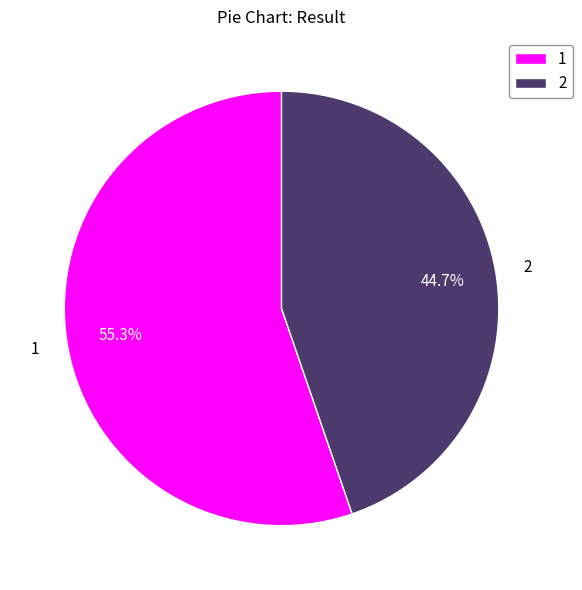

Does 1 account for over 50% of the chart?

Yes